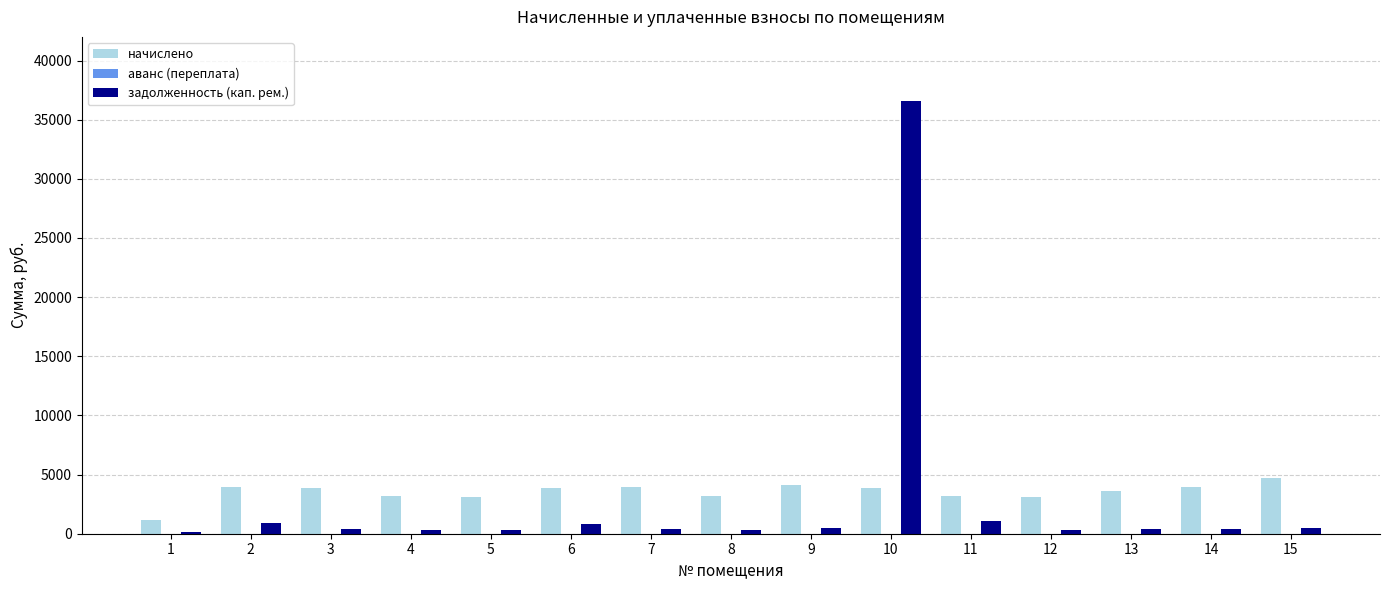

What is the average value of the задолженность (кап. рем.) series?

2902.6